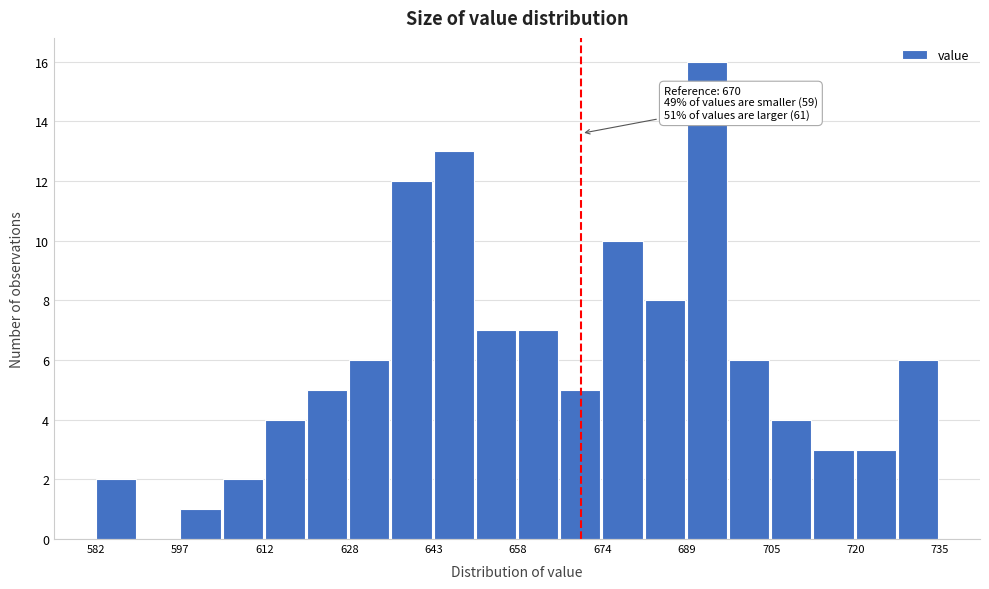

Around what value on the x-axis is the tallest bar? Give the approximate position of its centre, as read against the axis.

692